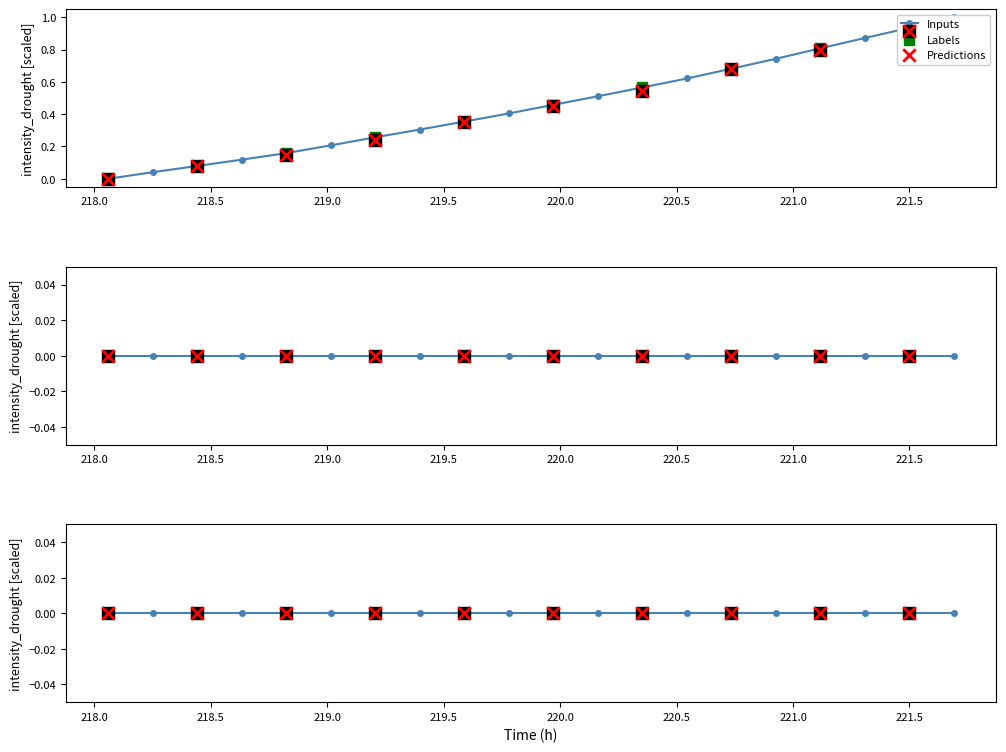

Between 221.1174 and 221.4993, which is larger?

221.4993